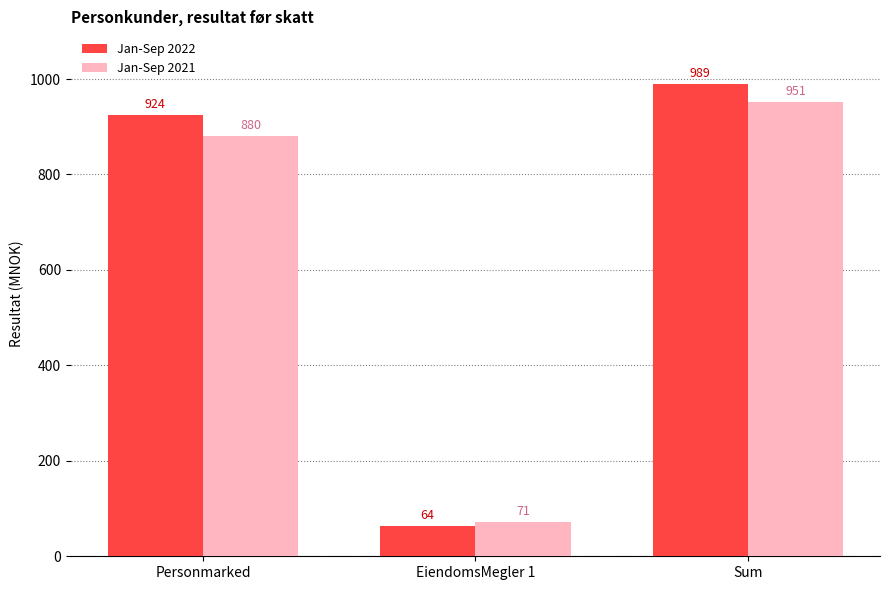

What is the maximum value shown in the chart?

989